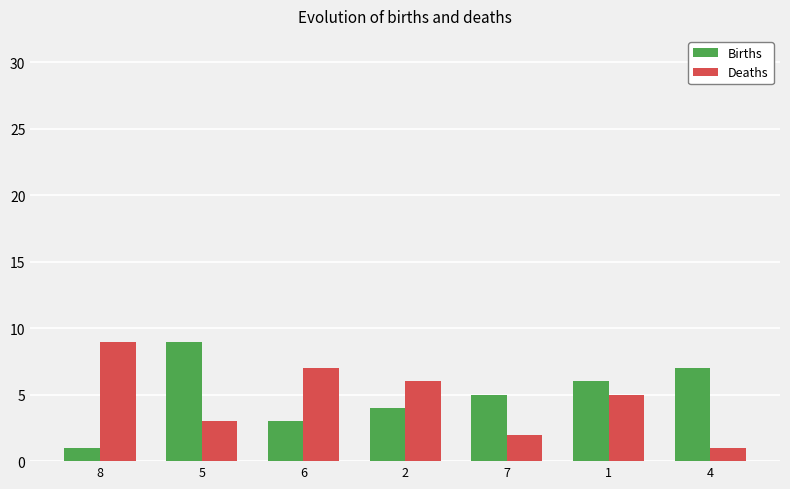

What is the difference between the Deaths values at 6 and 2?

1